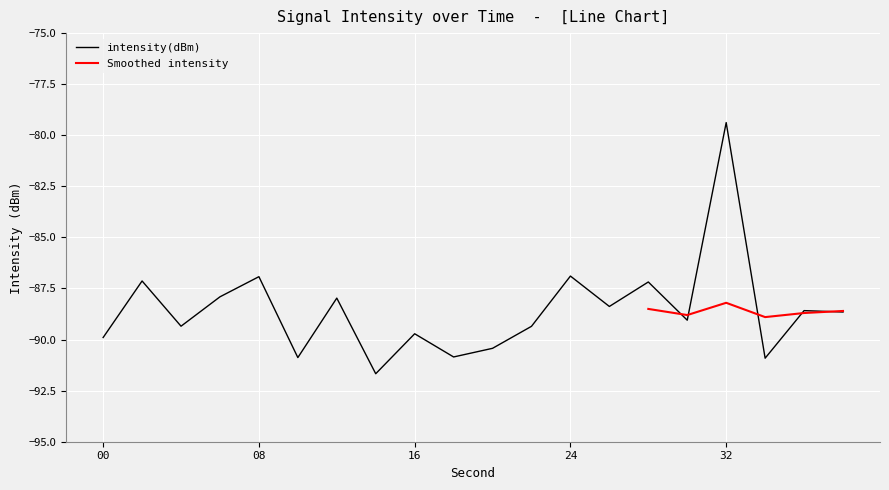

The value at 12 is -121.4. True or false?

False